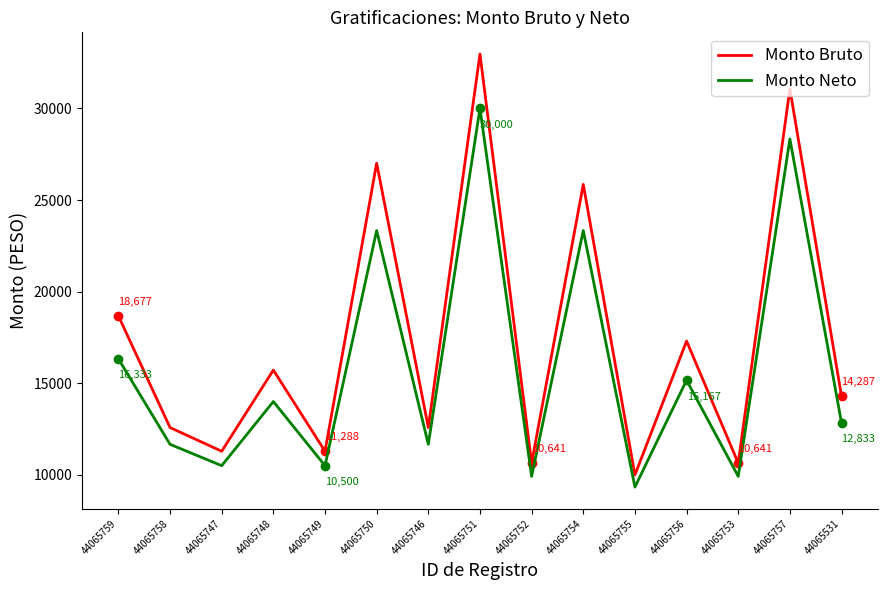

How many lines are shown in the chart?

2